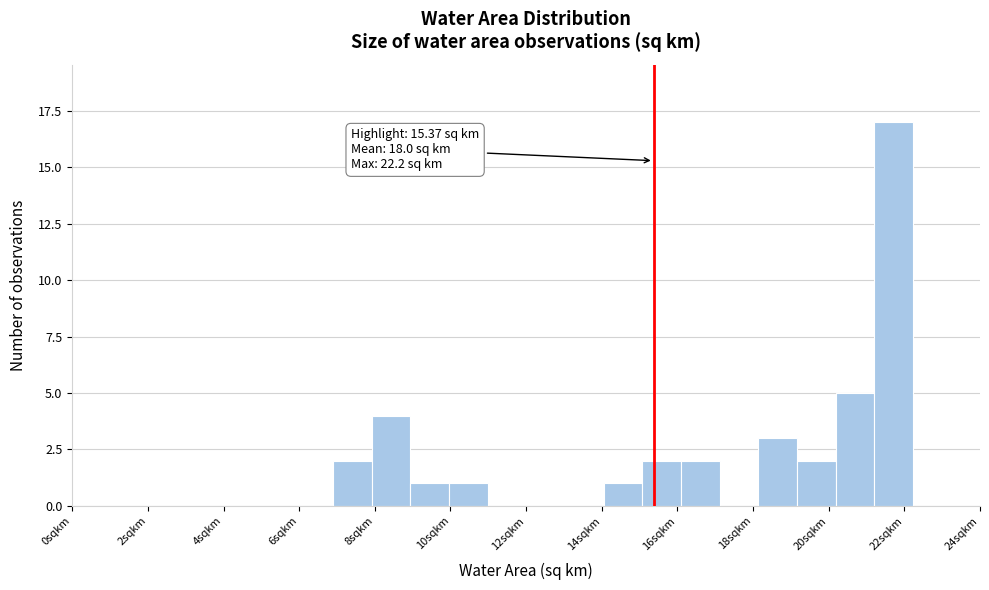

Which range on the x-axis has the tallest bar?

21.2 to 22.2